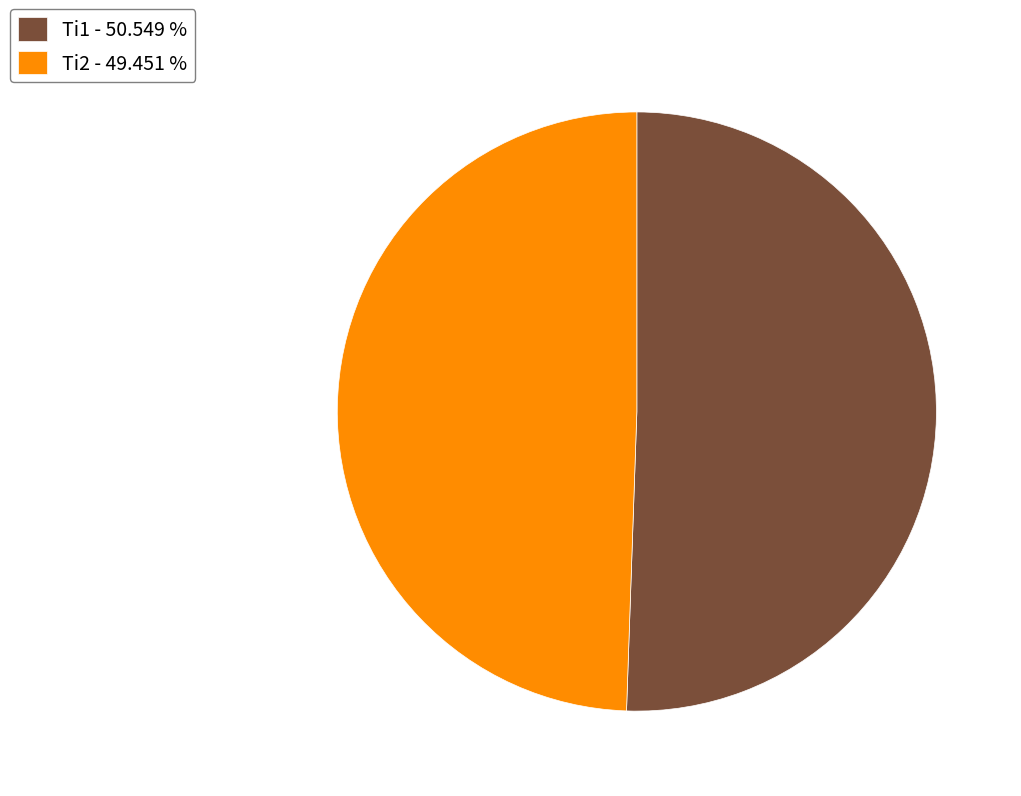

Which slice is the smallest?

Ti2